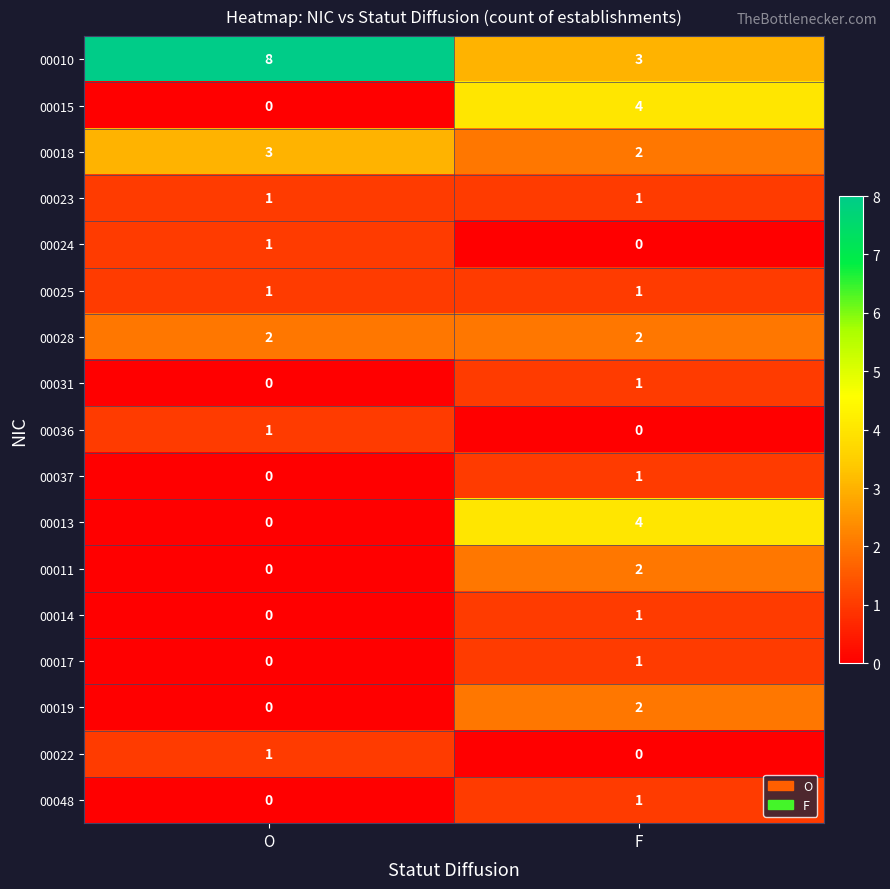

At which label does 00018 reach its peak?

O